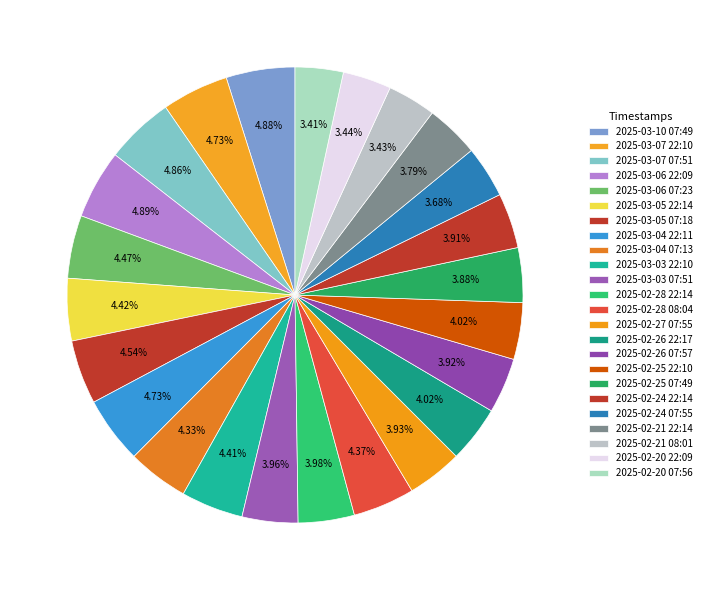

Do 2025-02-26 22:17 and 2025-03-10 07:49 together represent more than half of the pie?

No